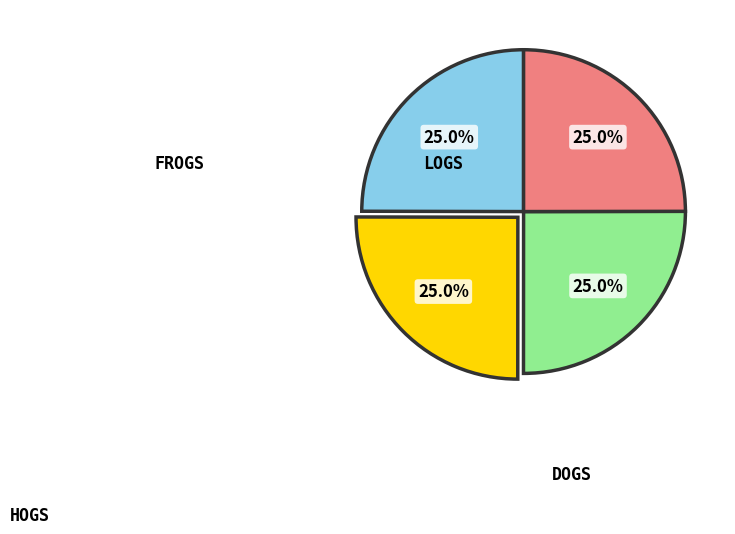

Is there any slice that represents more than half of the pie?

No